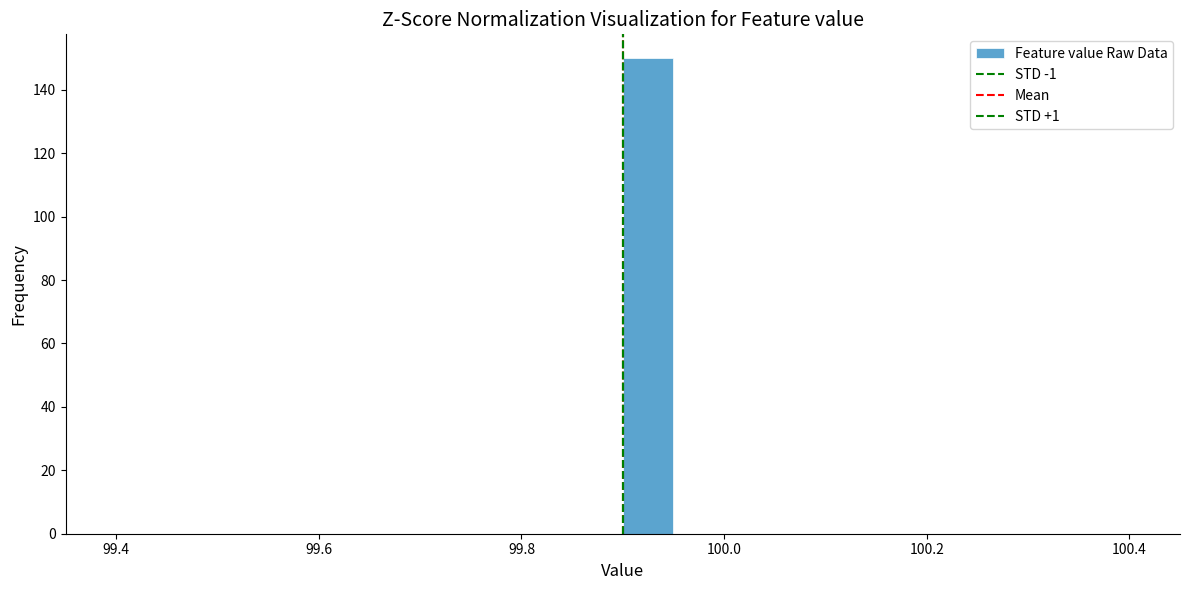

Around what value on the x-axis is the tallest bar? Give the approximate position of its centre, as read against the axis.

99.92